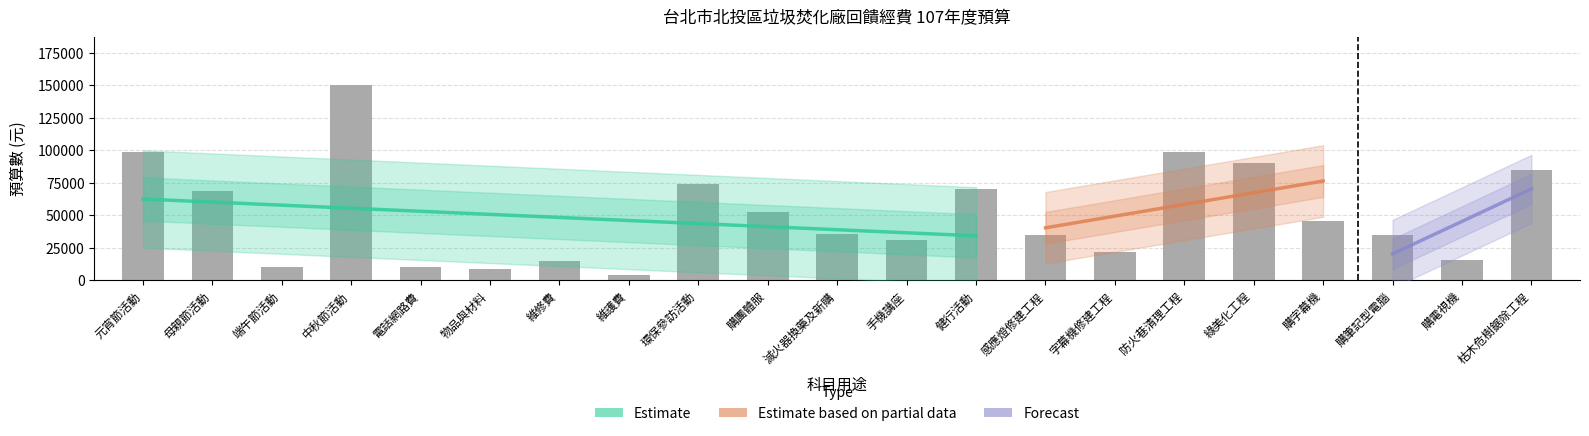

What is the label of the 2nd bar from the left?

母親節活動